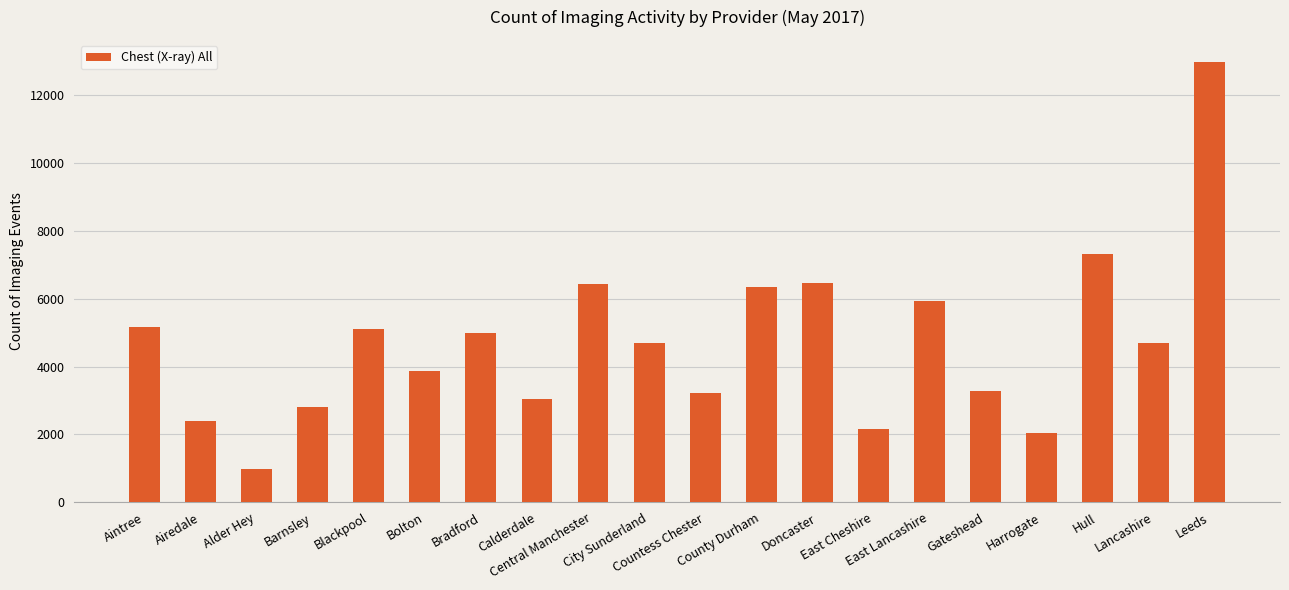

How many values are below 4695?

10